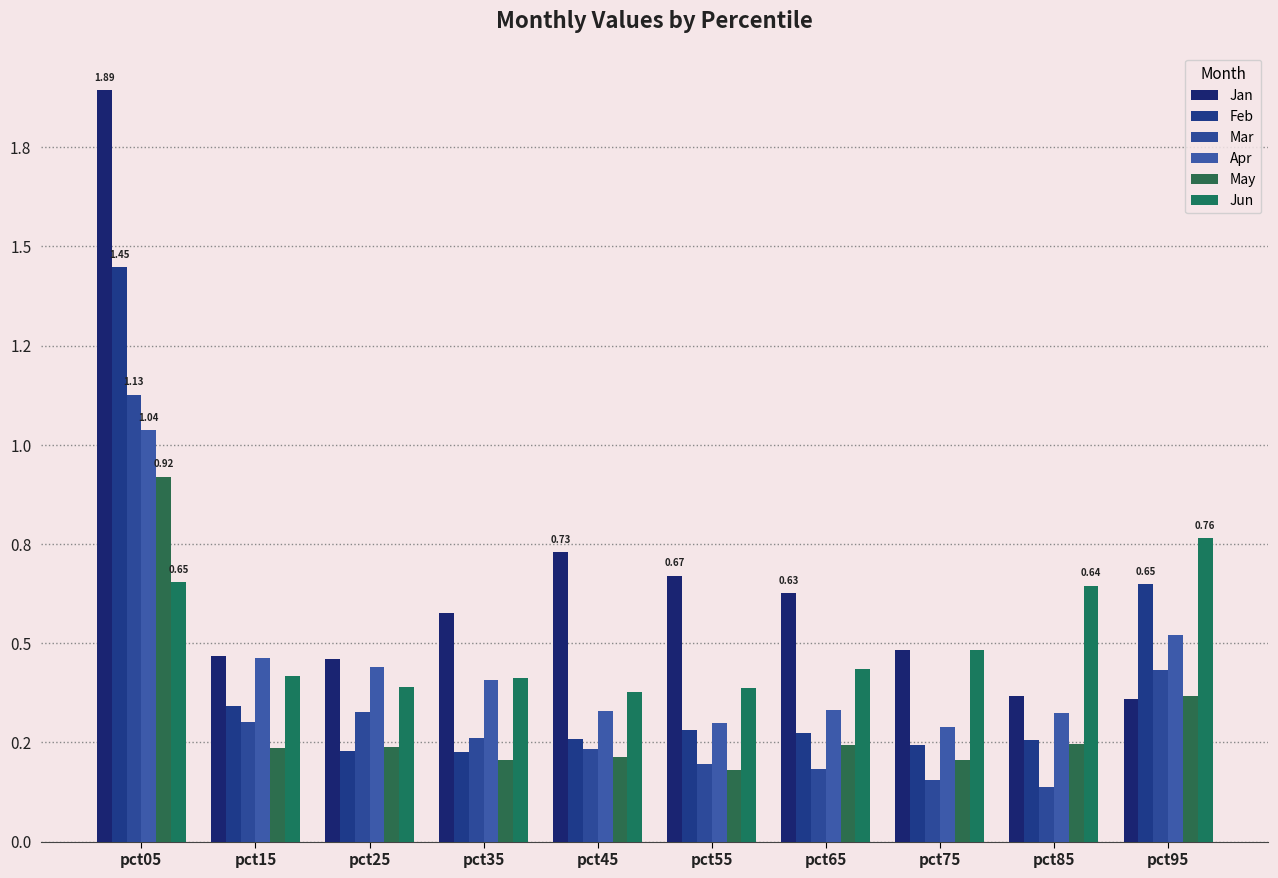

True or false: Mar has a value of 0.2 at pct65.

True